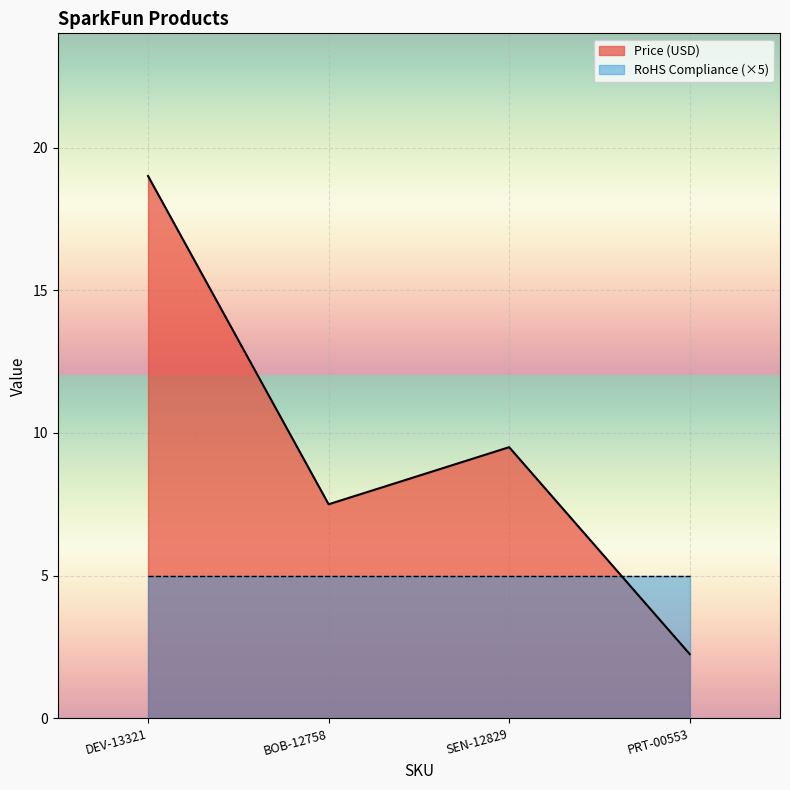

How many interior local peaks (higher than both neighbors) does the data have?

1